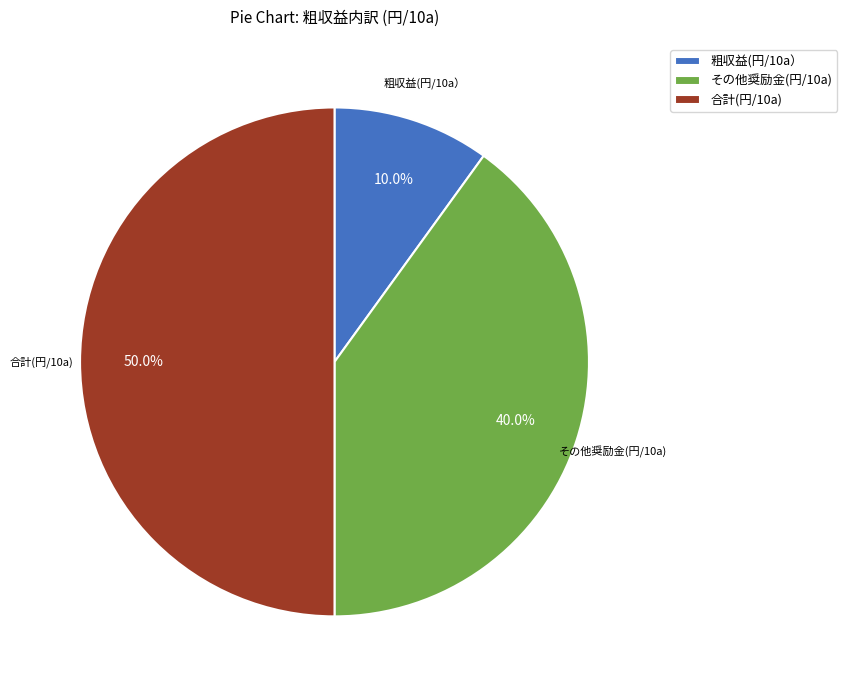

Rank the categories by value from highest to lowest.

合計(円/10a), その他奨励金(円/10a), 粗収益(円/10a）